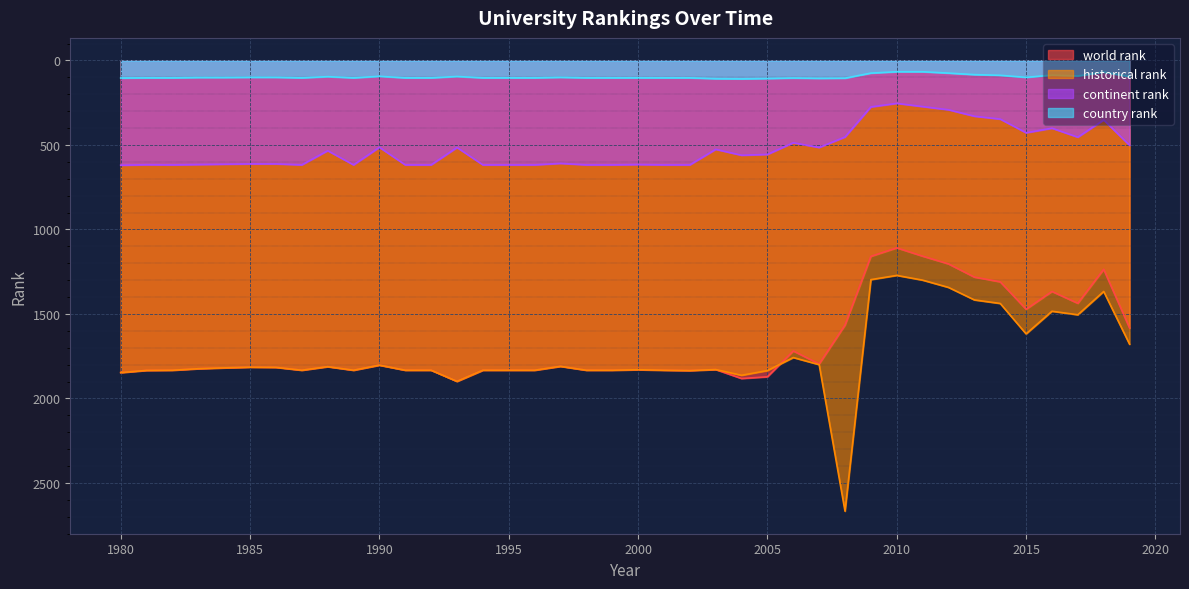

True or false: world rank and continent rank cross at least once.

False